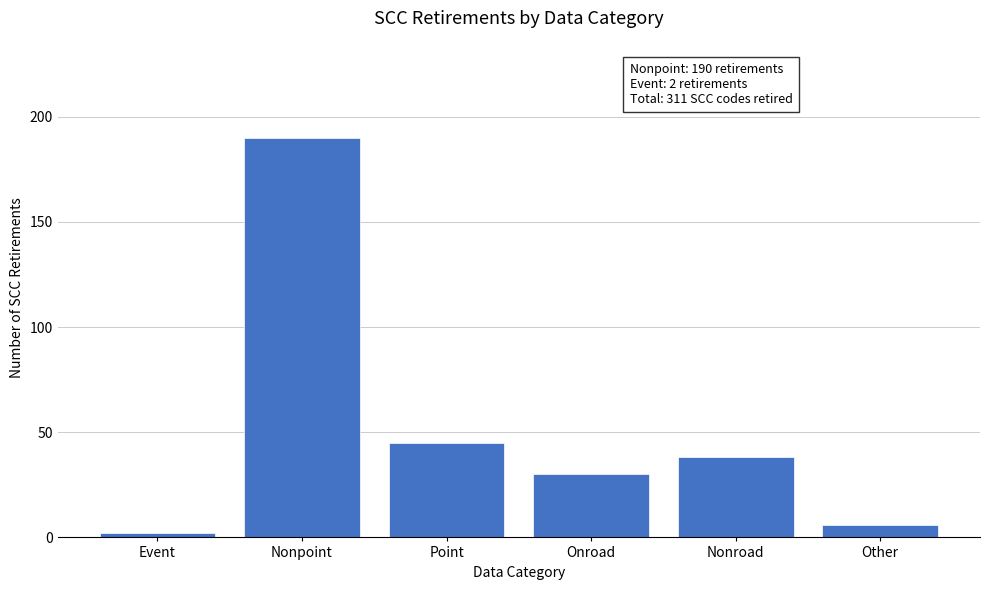

Reading right to left, transcribe all the data shown in this chart.

Other=6	Nonroad=38	Onroad=30	Point=45	Nonpoint=190	Event=2